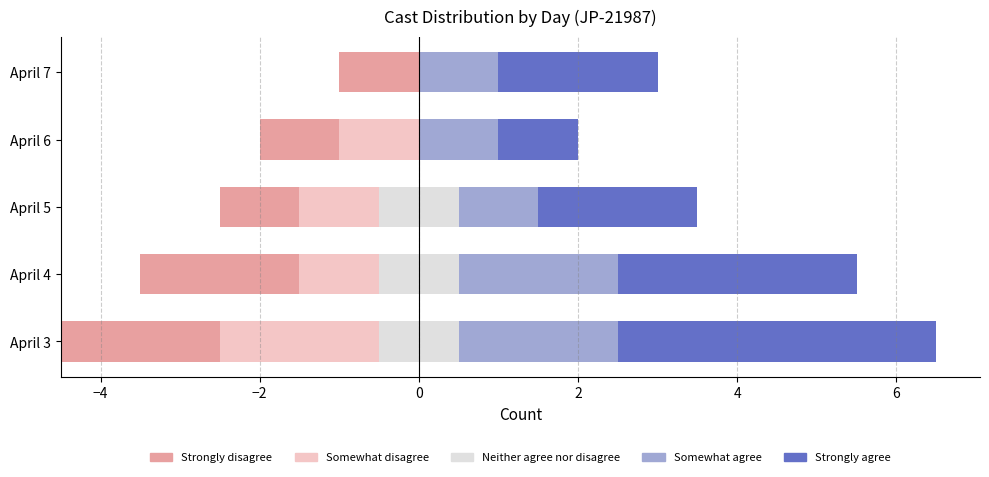

What is the highest value of the Strongly agree series?

4